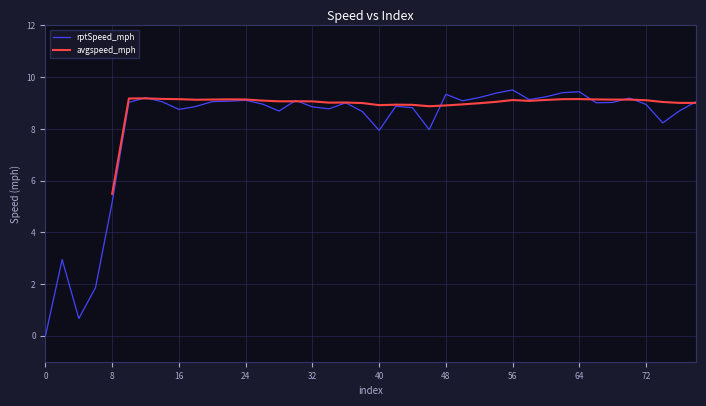

Is the value of avgspeed_mph at 80 greater than the value of rptSpeed_mph at 34?

Yes